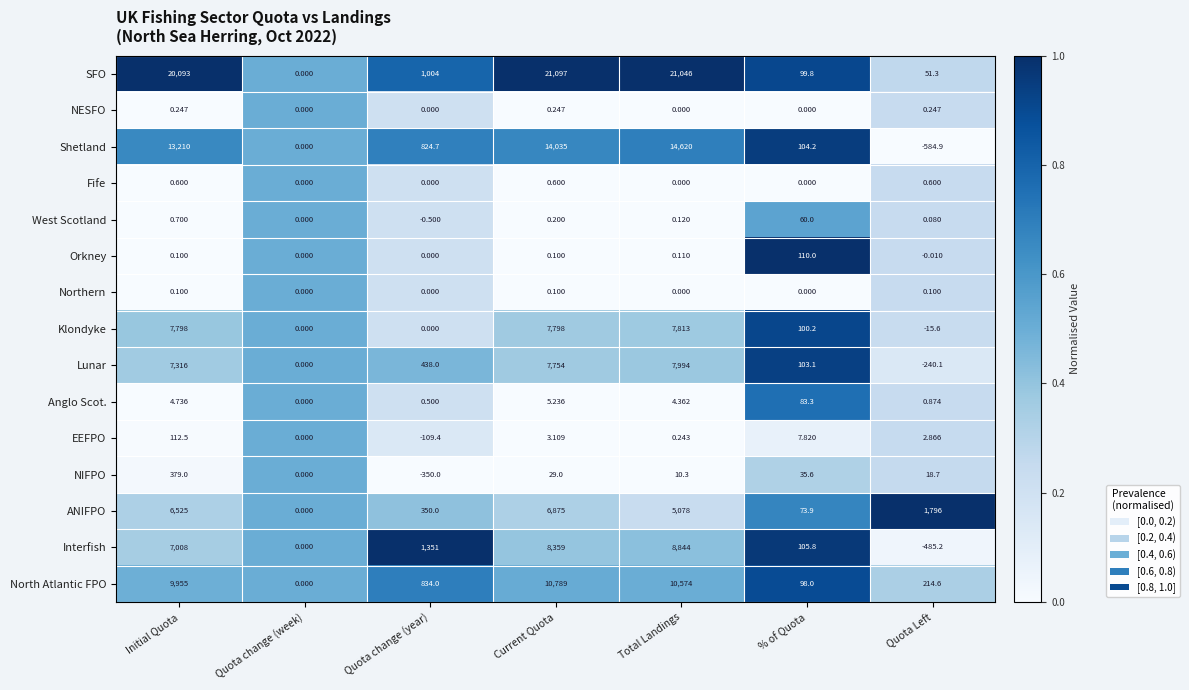

How many distinct data groups are displayed?

15